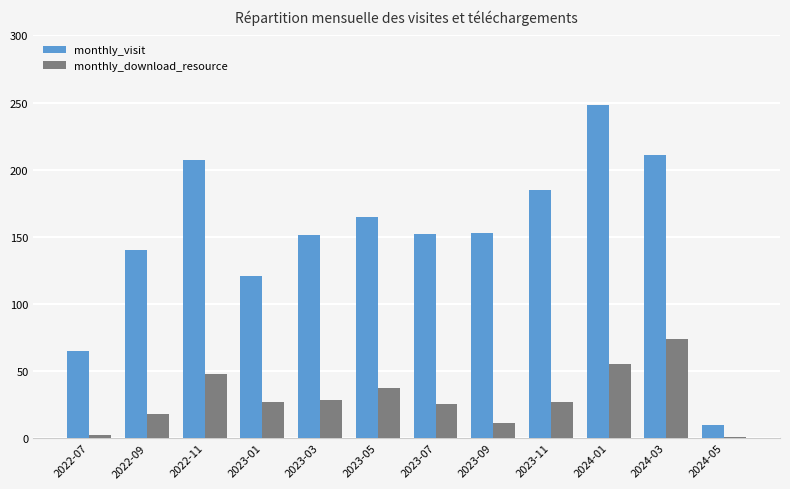

Which series has the widest spread of values?

monthly_visit